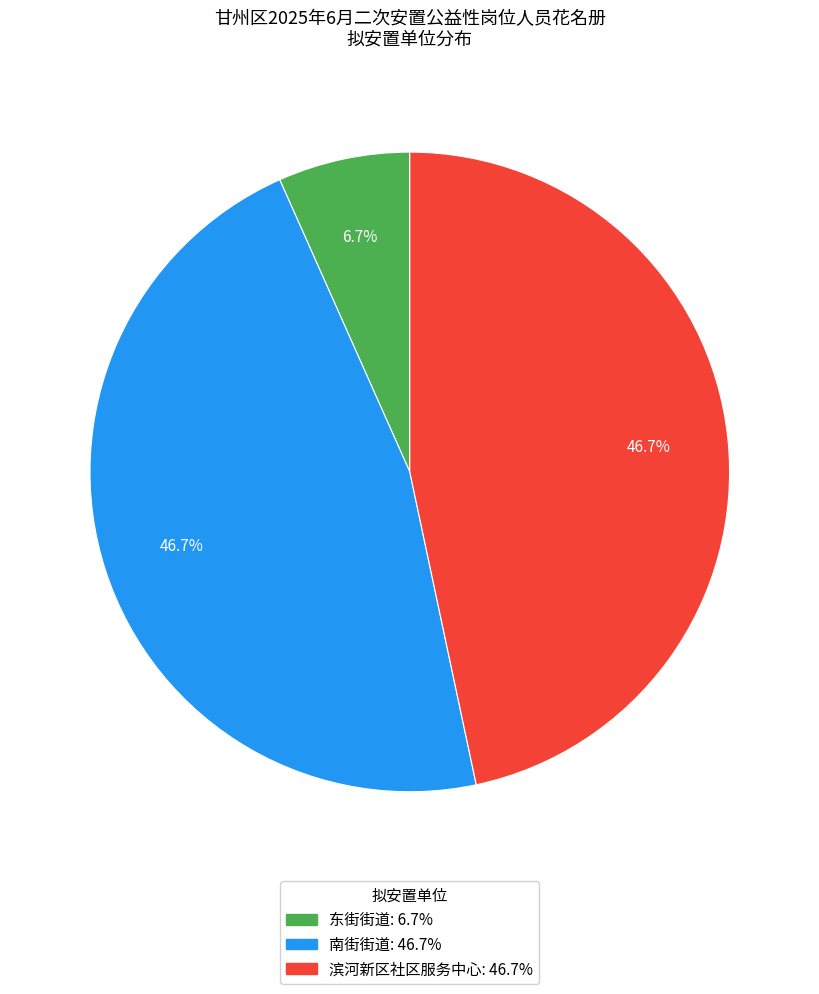

Is there a majority slice in this chart?

No